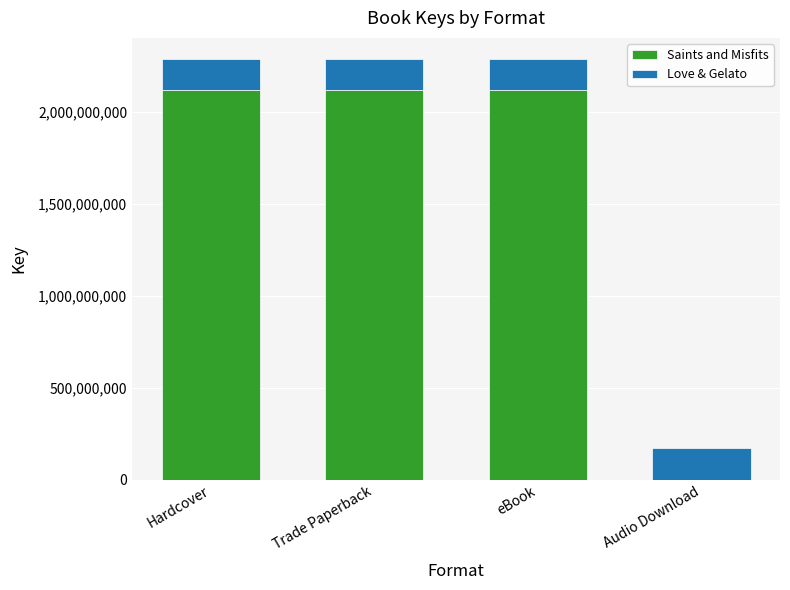

What is the total value across all series at eBook?

2289715805